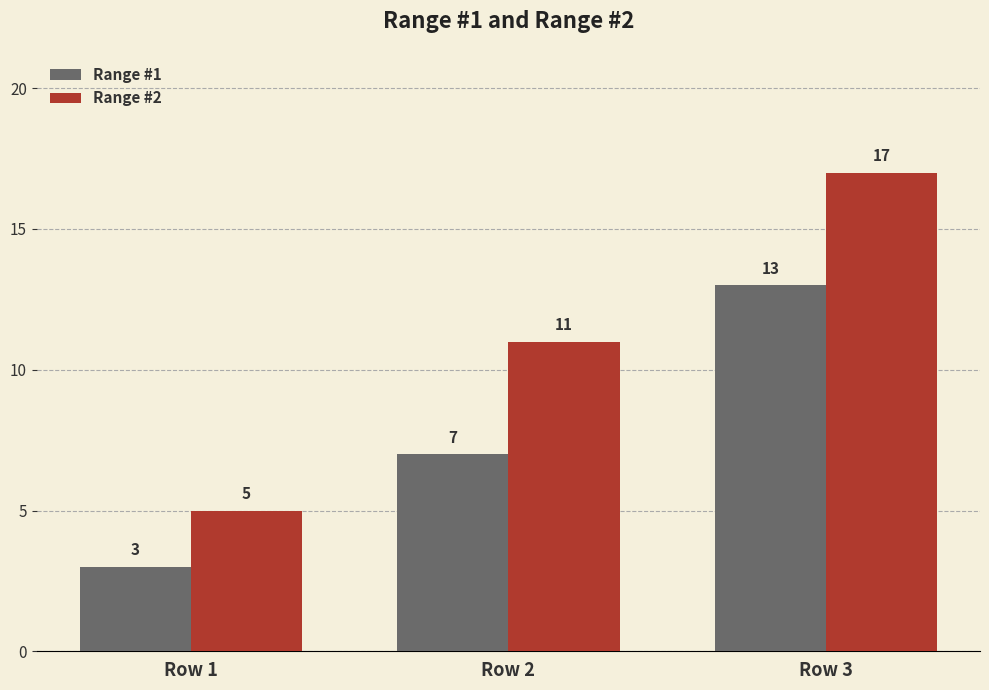

At Row 1, list the series in order from smallest to largest.

Range #1, Range #2